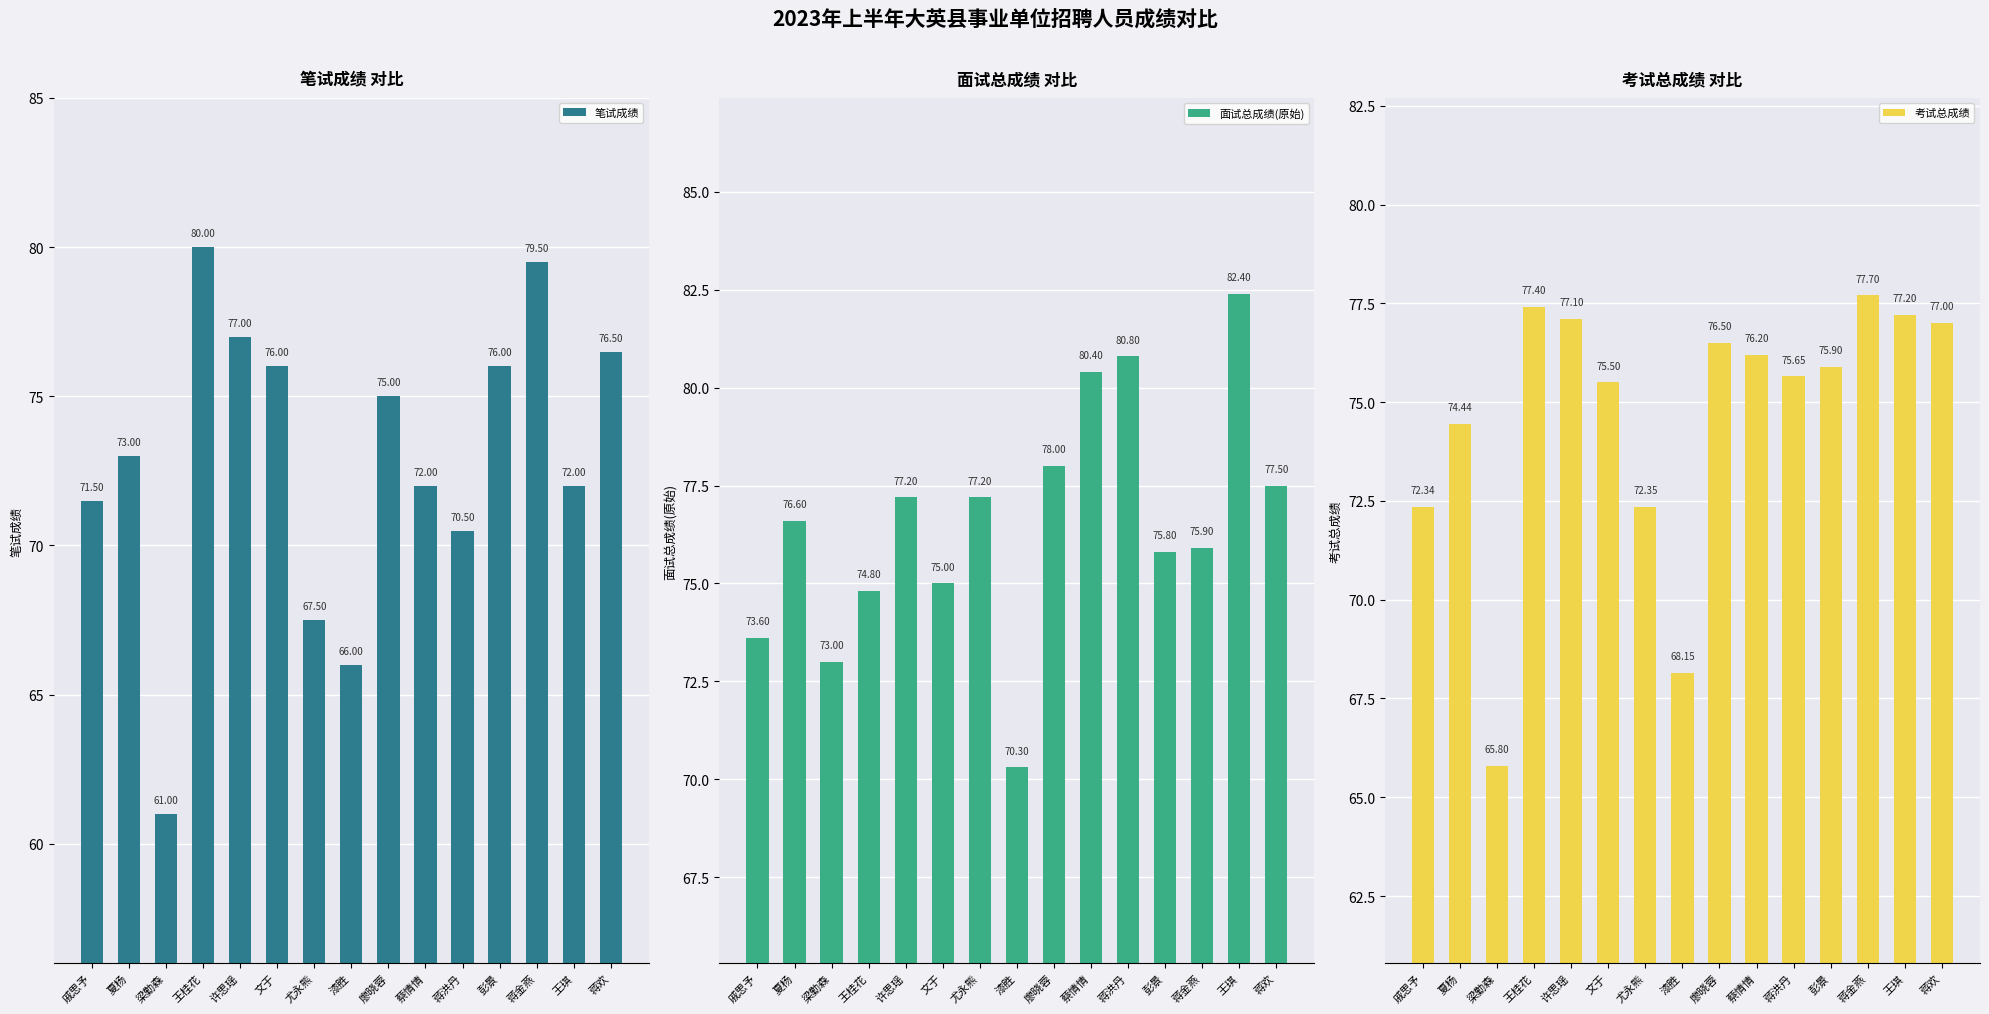

What is the total value across all series at 文于?

226.5